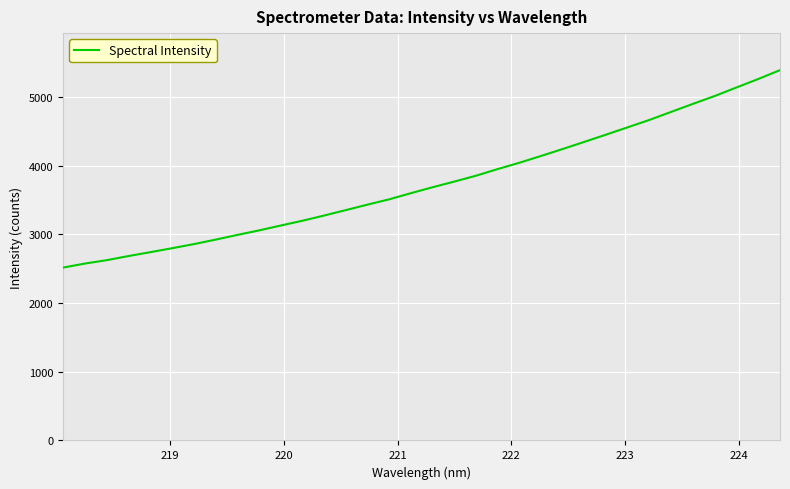

What is the minimum value shown in the chart?

2517.1